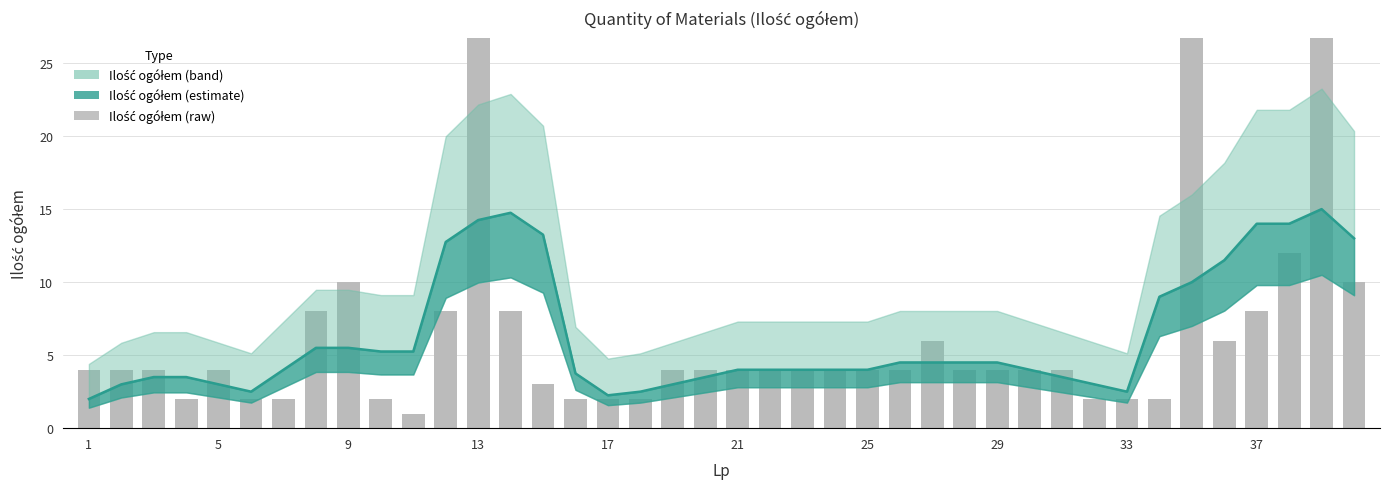

What is the difference between the maximum and second lowest values?

12.8